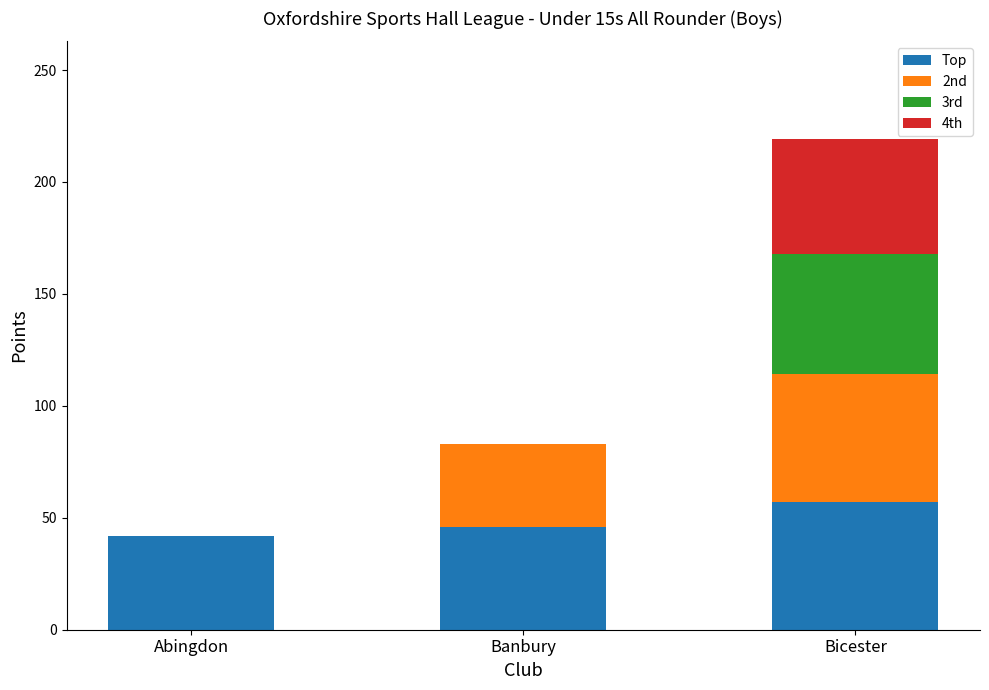

At which category is the sum across all series the highest?

Bicester